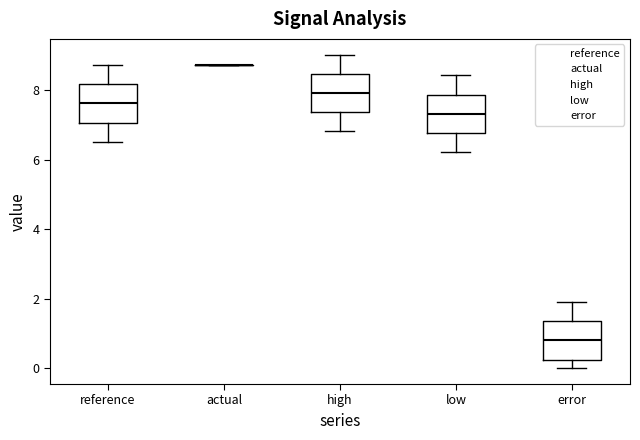

Reading left to right, transcribe this box plot: for each box, give where its median line is, the range the box spans, and where its two whiskers end, as read against the y-axis. The values are not printed on the chart, so give them approximately, as read against the axis.

reference: median 7.6, box 7.0 to 8.2, whiskers 6.6 to 8.8
actual: box collapsed to a line at 8.8, whiskers 8.8 to 8.8
high: median 8.0, box 7.4 to 8.4, whiskers 6.8 to 9.0
low: median 7.4, box 6.8 to 7.8, whiskers 6.2 to 8.4
error: median 0.8, box 0.2 to 1.4, whiskers 0.0 to 2.0